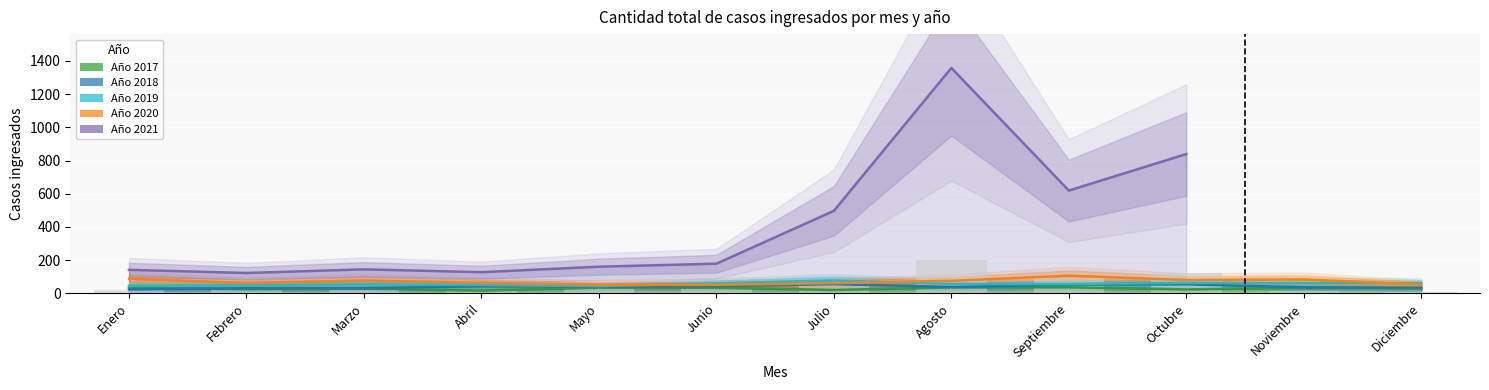

Rank the categories by Año 2017 value from highest to lowest.

Septiembre, Agosto, Enero, Mayo, Junio, Noviembre, Diciembre, Marzo, Febrero, Octubre, Julio, Abril